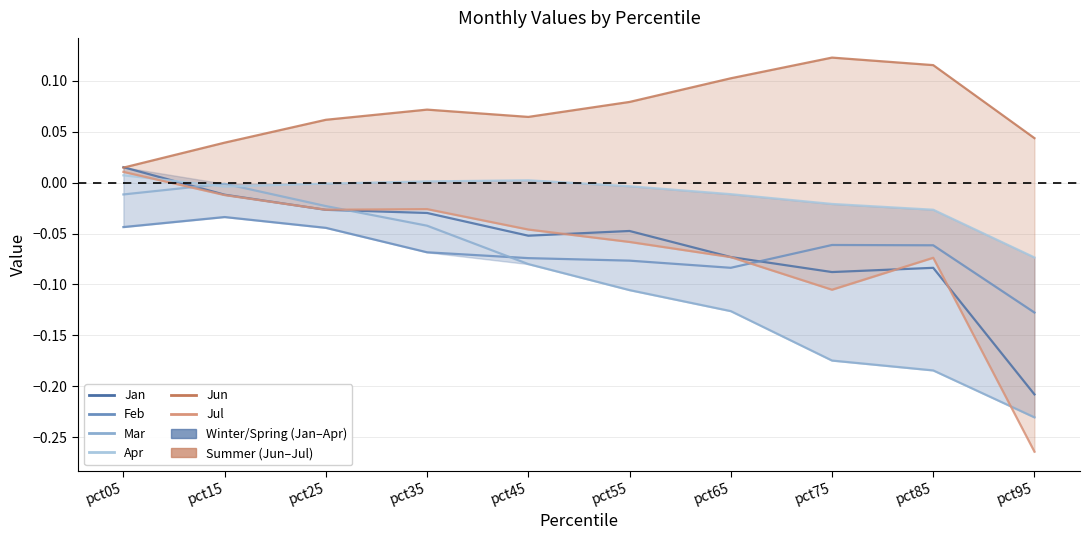

After their last crossing, which series has the higher values: Jul or Apr?

Apr